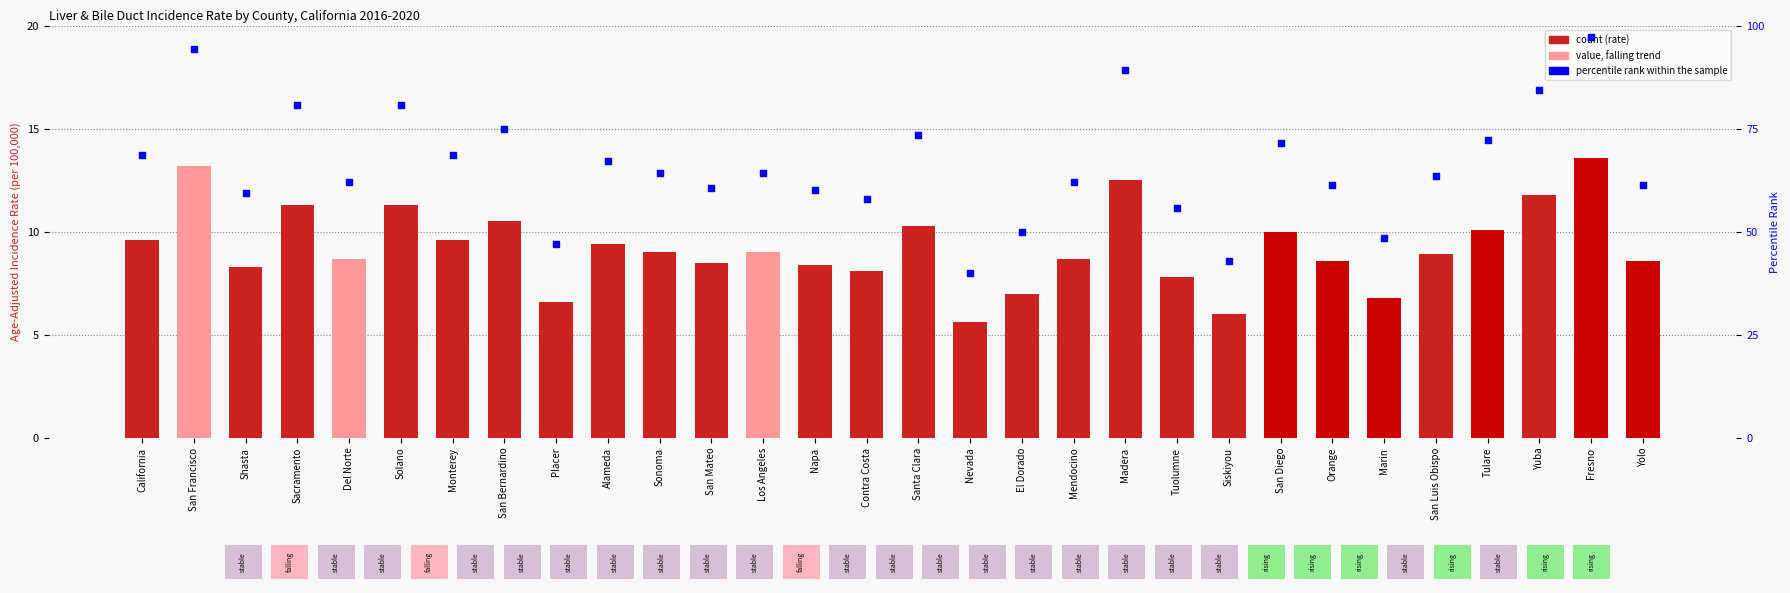

Which series contains the lowest Y value?

Age-Adjusted Incidence Rate